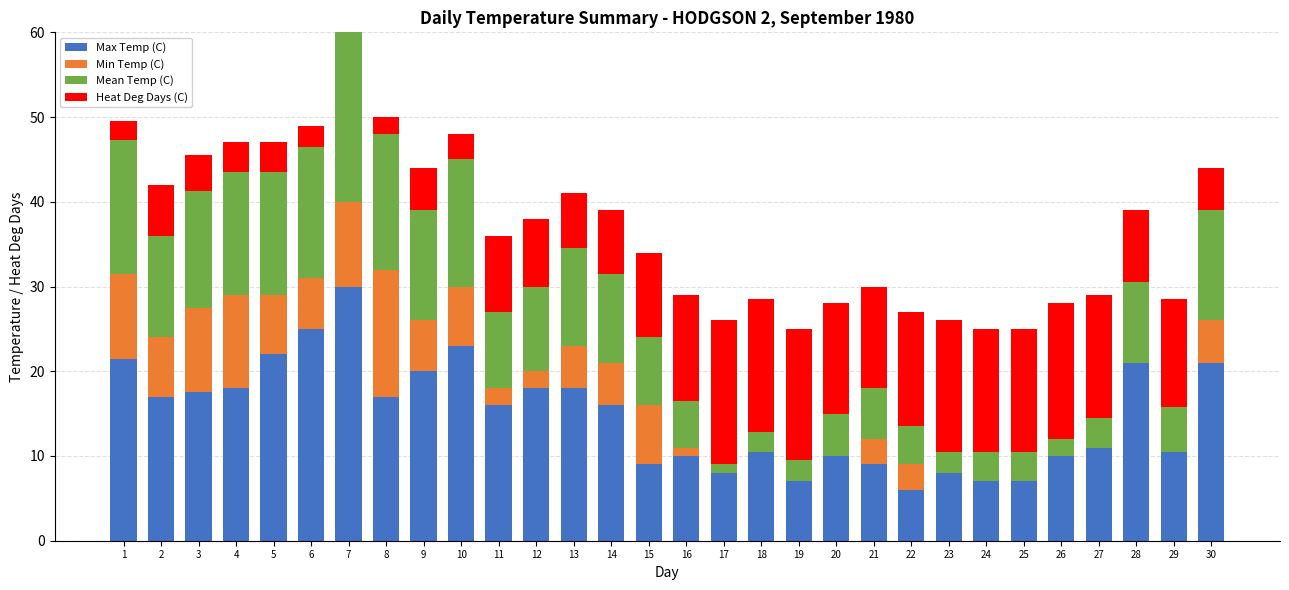

At which category is the sum across all series the highest?

7